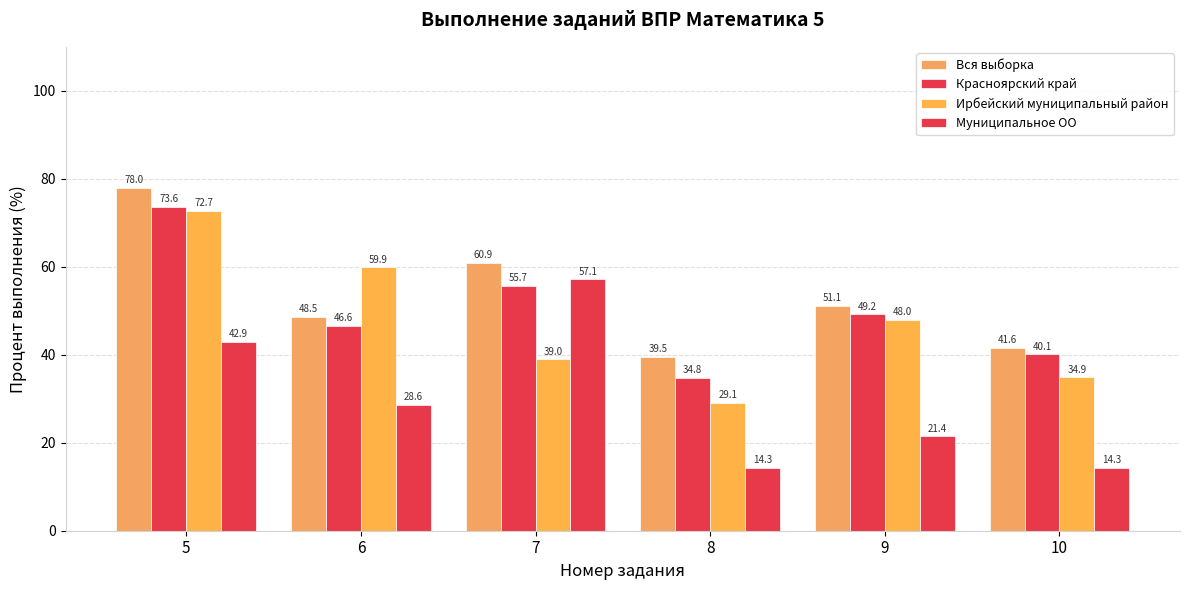

How many data points in Муниципальное ОО are less than 28?

3